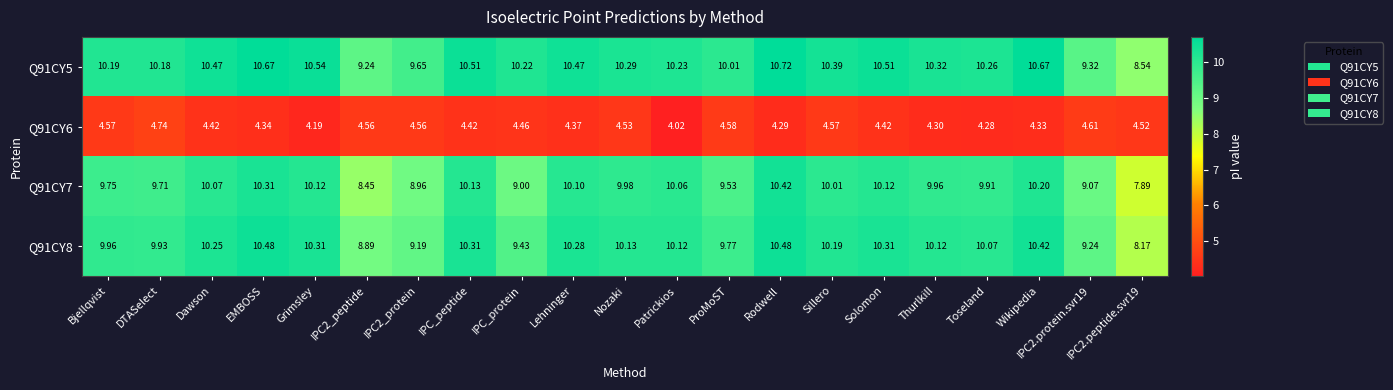

Rank the series at Grimsley from lowest to highest value.

Q91CY6, Q91CY7, Q91CY8, Q91CY5